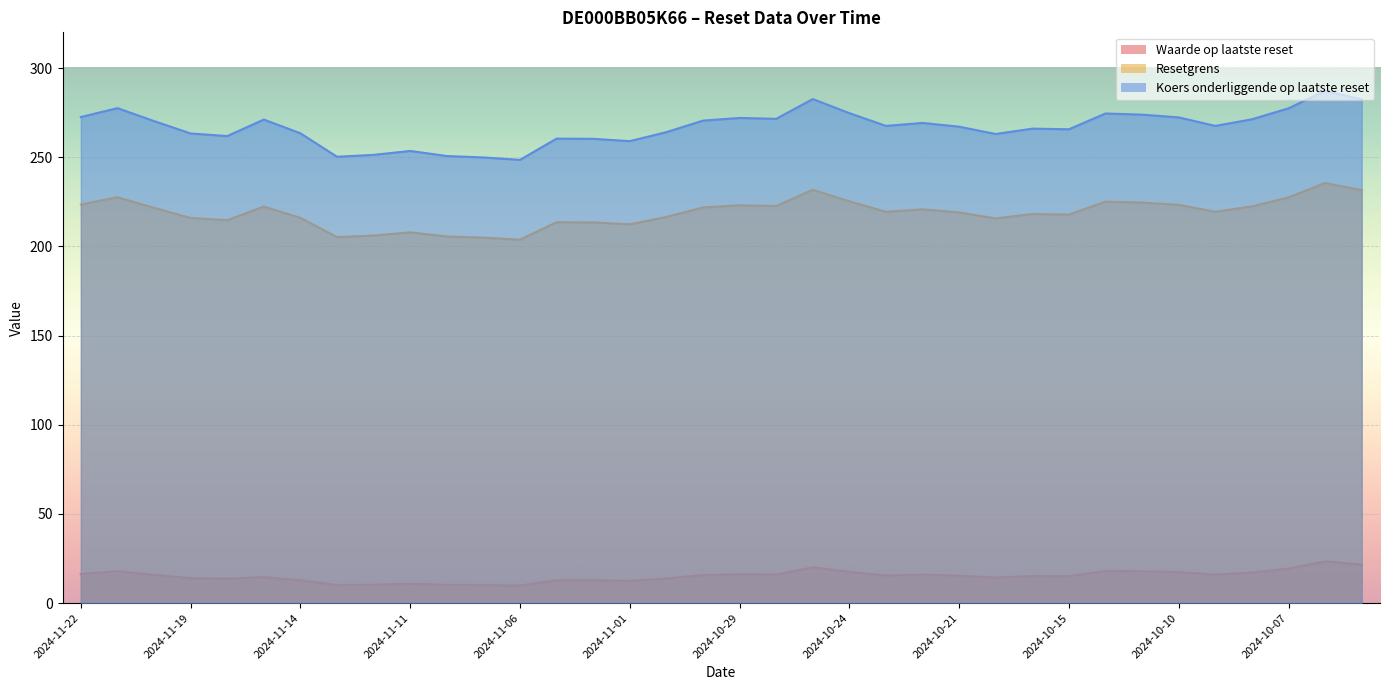

Between 2024-11-08 and 2024-10-10, which is larger?

2024-10-10